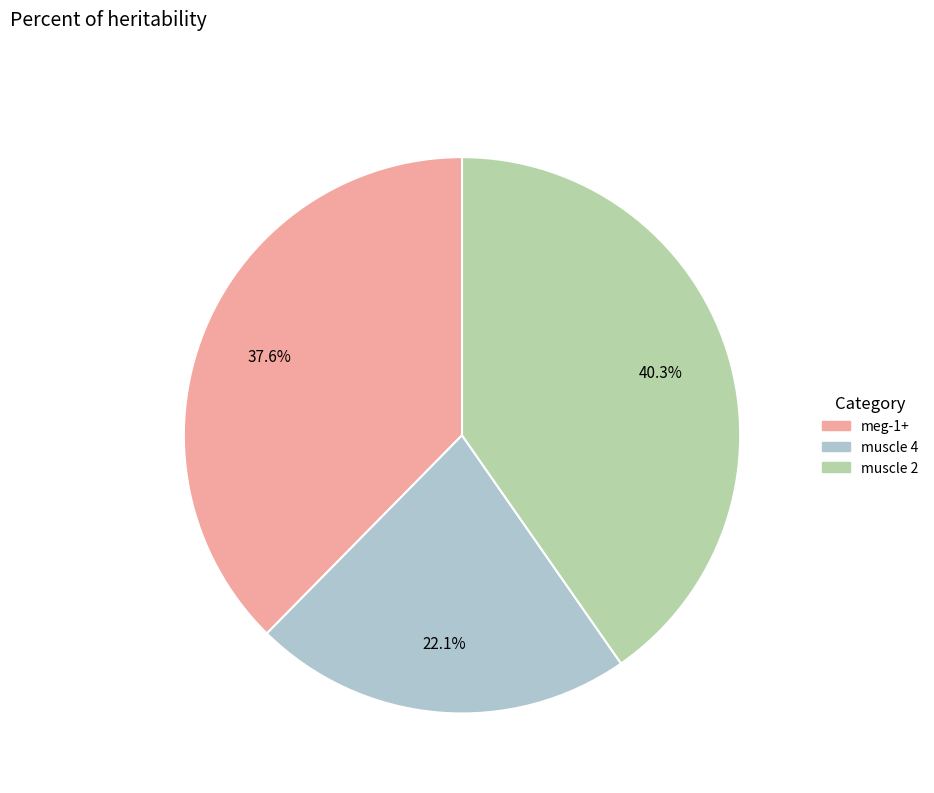

What percentage is the meg-1+ slice, to the nearest percent?

38%